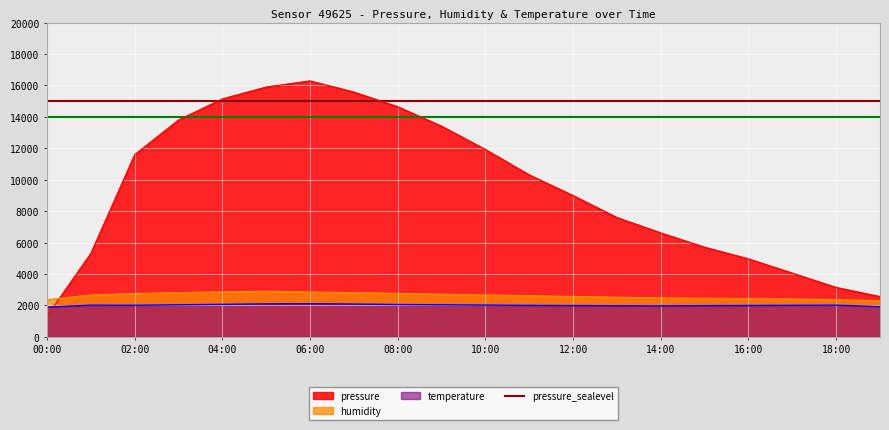

Which series changed the most between 06:00 and 16:00?

pressure